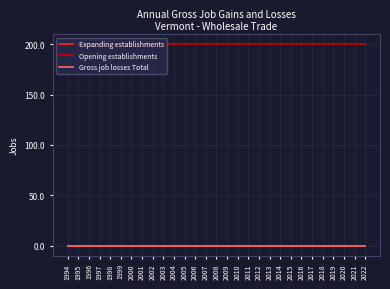

Does the chart display data point markers on the line(s)?

No